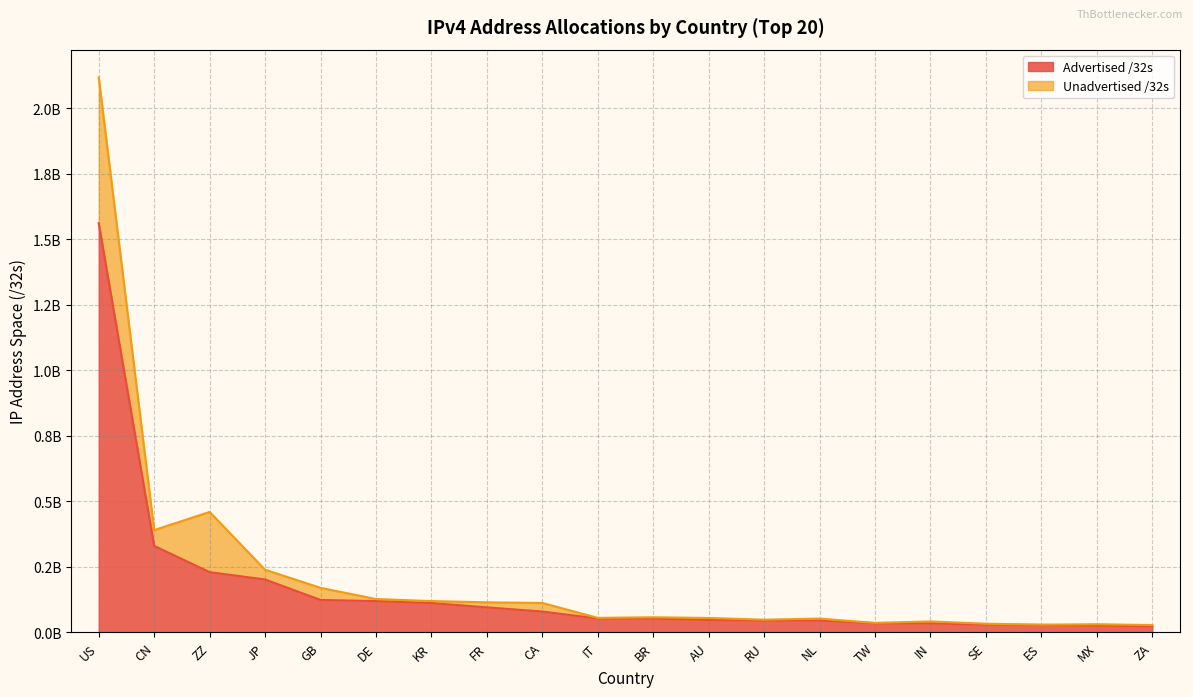

True or false: Allocated /32s has a value of 7156848 at SE.

False